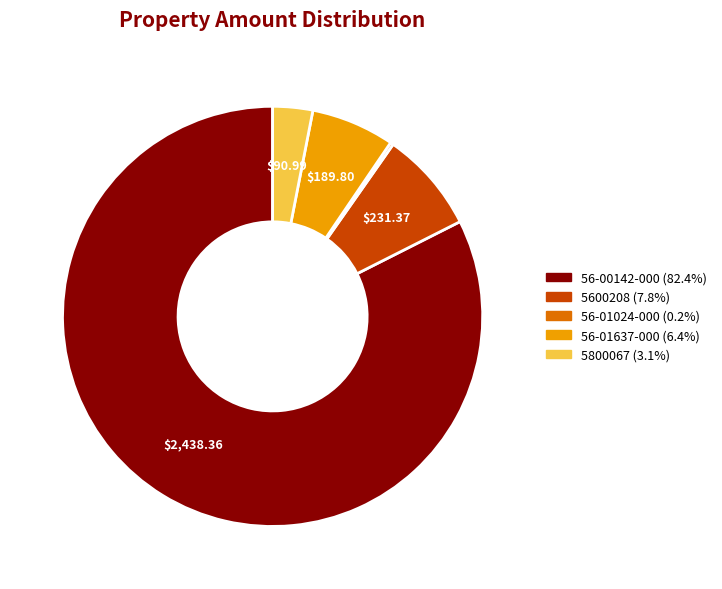

Which slice is the largest?

56-00142-000